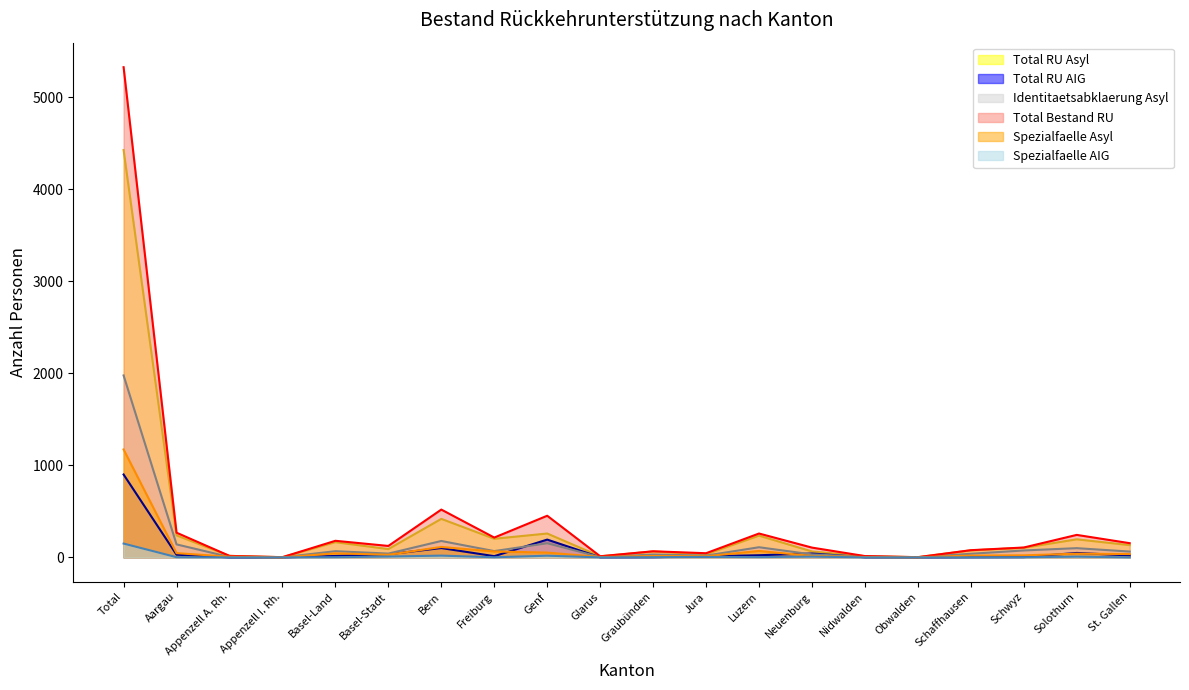

Between Luzern and Genf, which is larger?

Genf